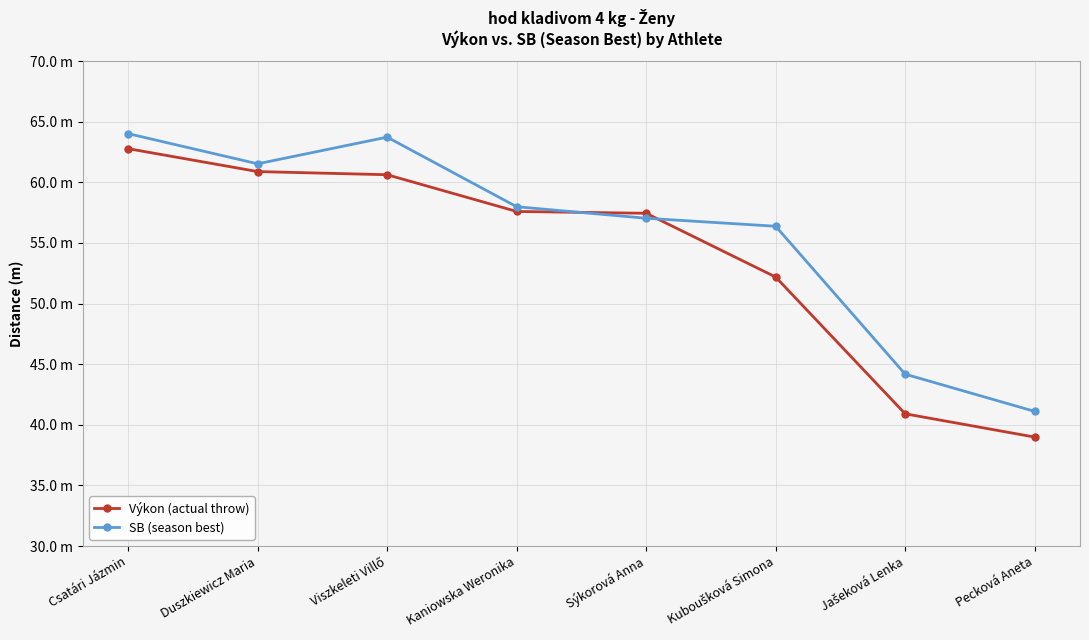

What is the minimum value shown in the chart?

39.0